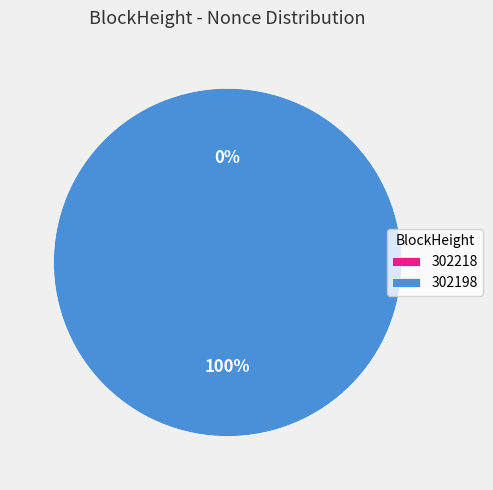

To the nearest percent, what is the combined percentage of 302198 and 302218?

100%